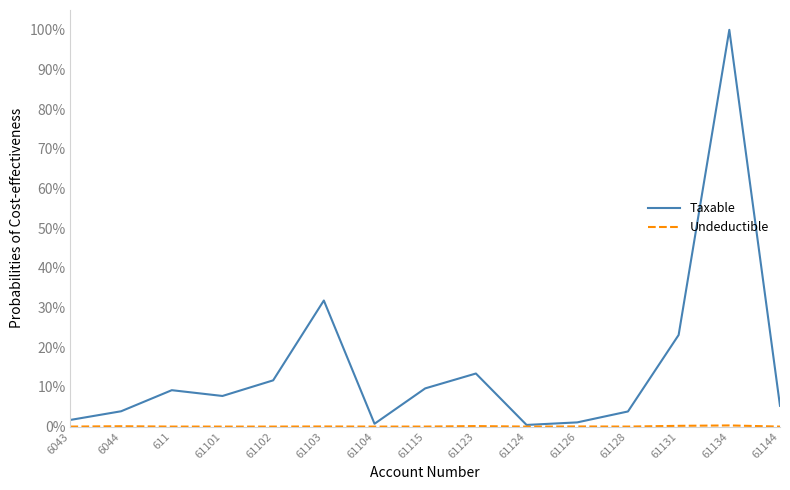

Does the chart have visible grid lines?

No